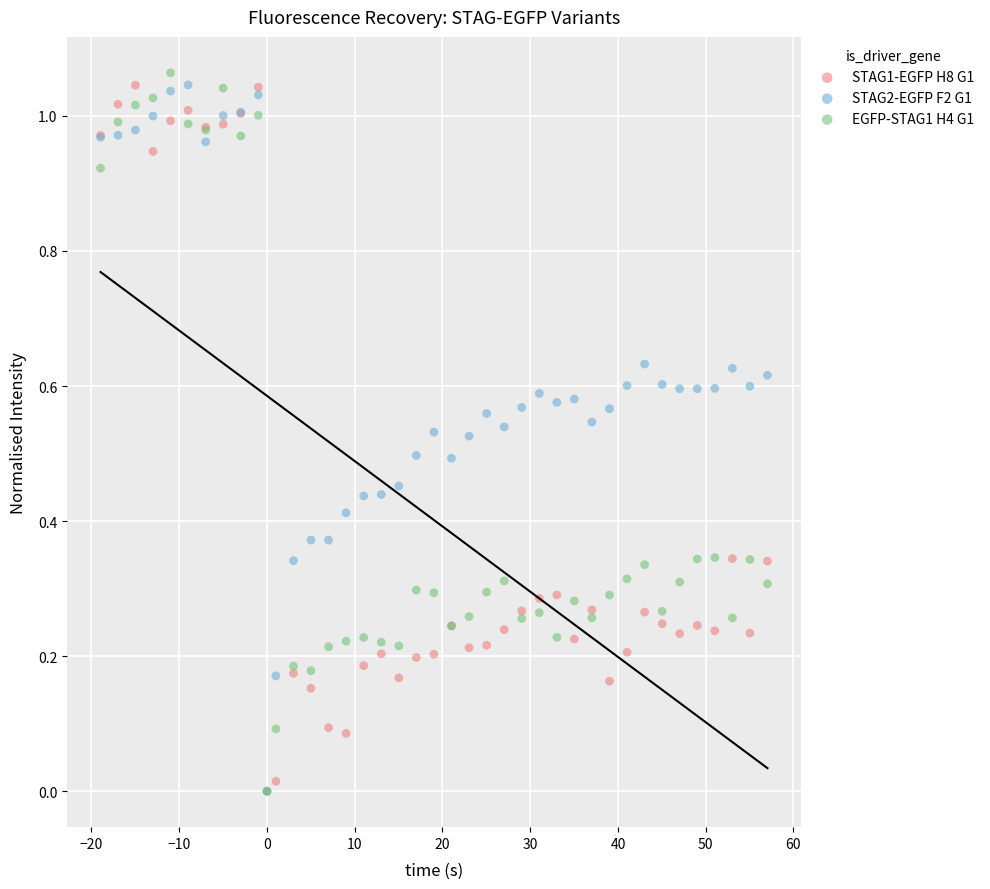

Which series contains the highest Y value?

EGFP-STAG1 H4 G1